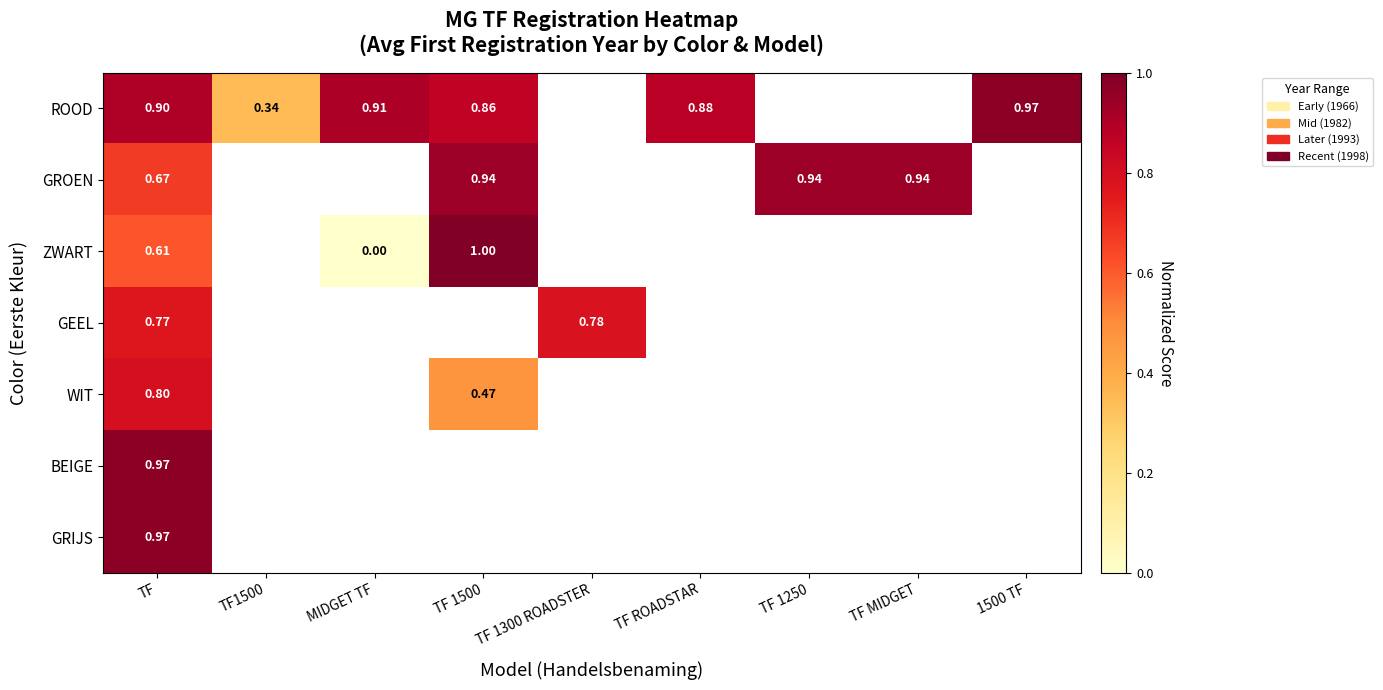

How many categories are shown in the chart?

9